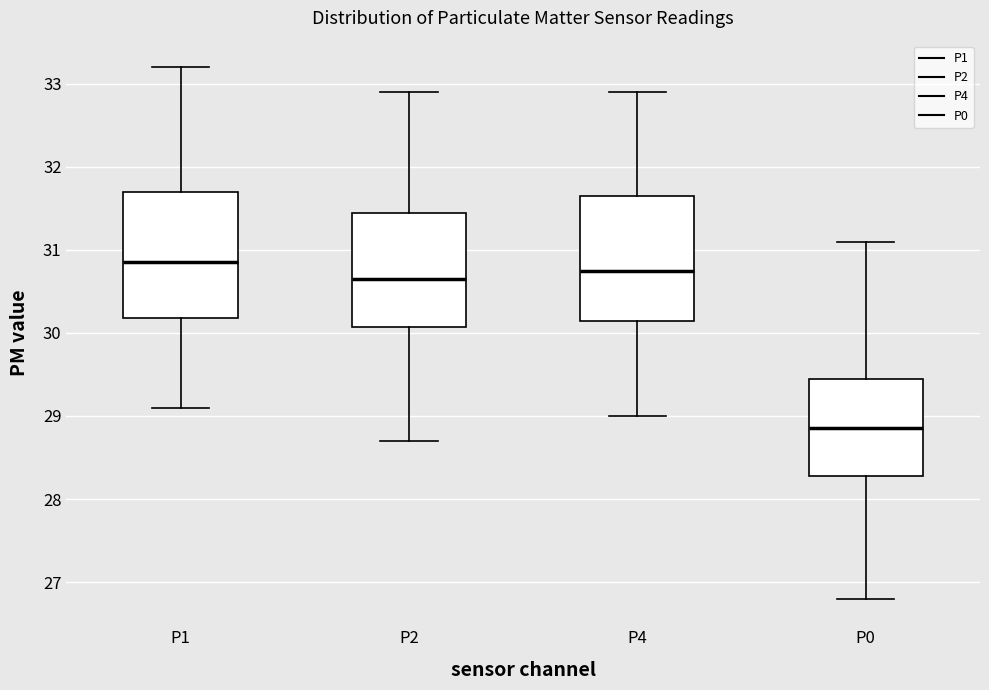

Reading left to right, read every box against the y-axis: the position of its median line, the range the box covers, and the ends of its whiskers. The values are not printed on the chart, so give them approximately, as read against the axis.

P1: median 30.9, box 30.2 to 31.7, whiskers 29.1 to 33.2
P2: median 30.7, box 30.1 to 31.5, whiskers 28.7 to 32.9
P4: median 30.8, box 30.2 to 31.7, whiskers 29.0 to 32.9
P0: median 28.9, box 28.3 to 29.5, whiskers 26.8 to 31.1